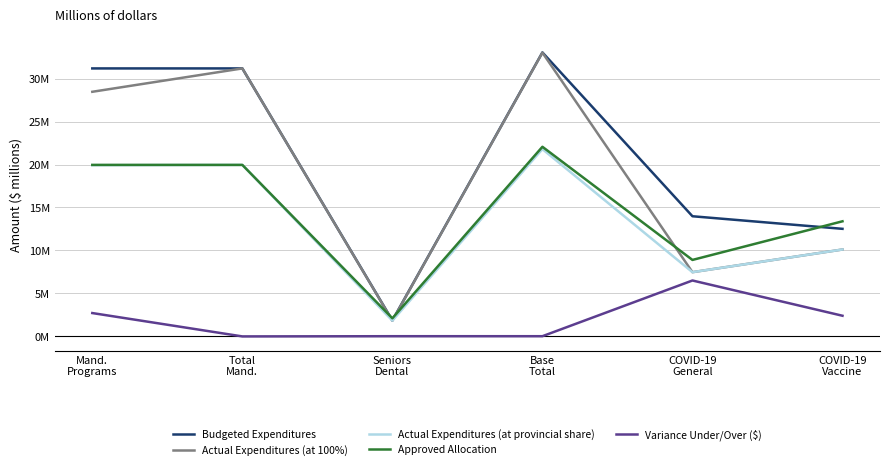

What is the value of the Actual Expenditures (at provincial share) point at the 1st from the left?

19.9